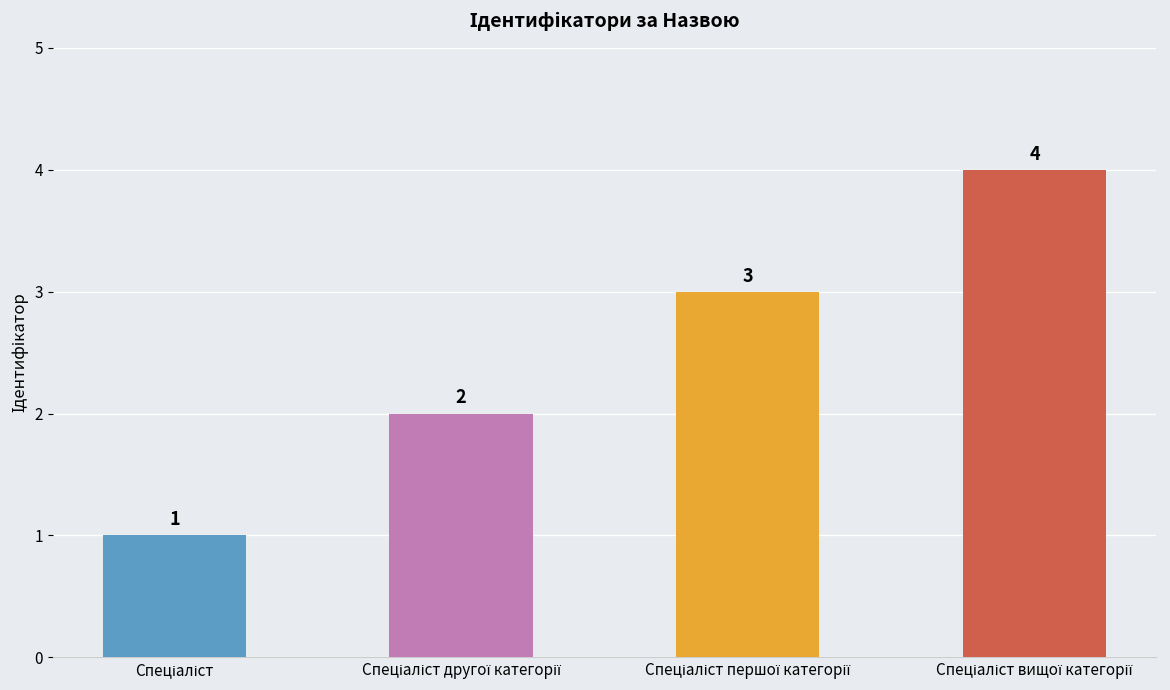

Reading left to right, what are all the values shown in this chart?

1	2	3	4